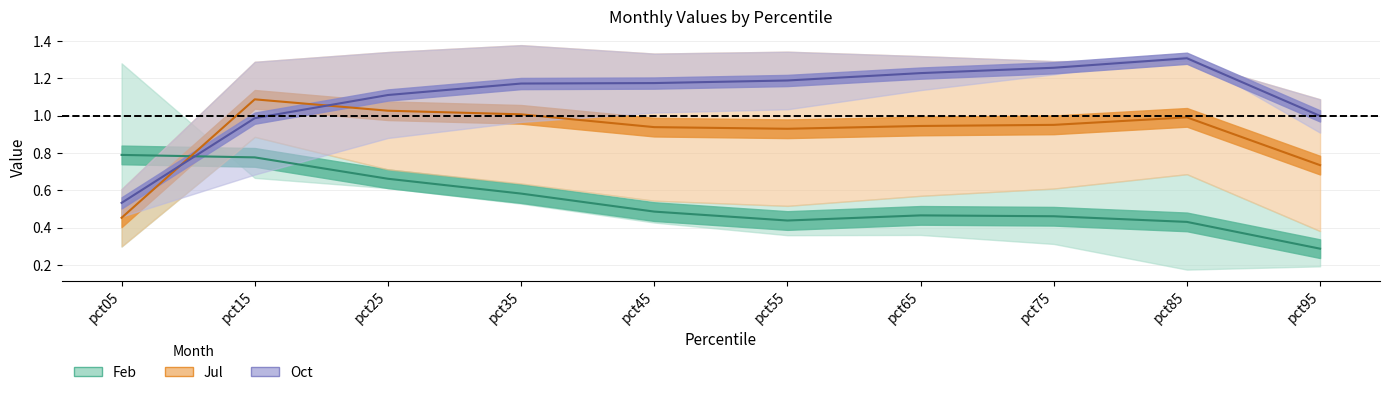

What is the greatest value displayed?

1.4